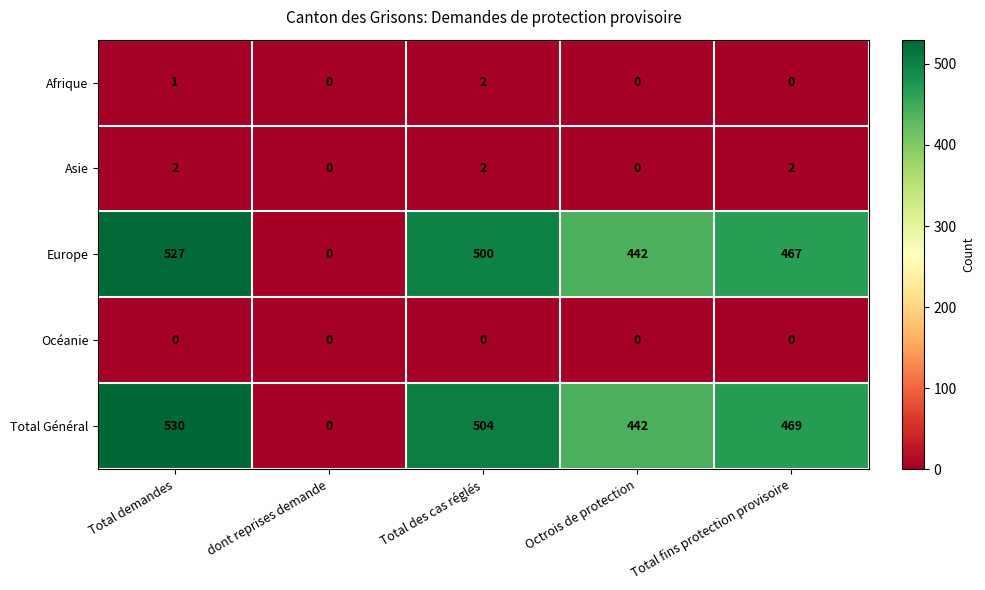

Which series has the largest total across all categories?

Total Général